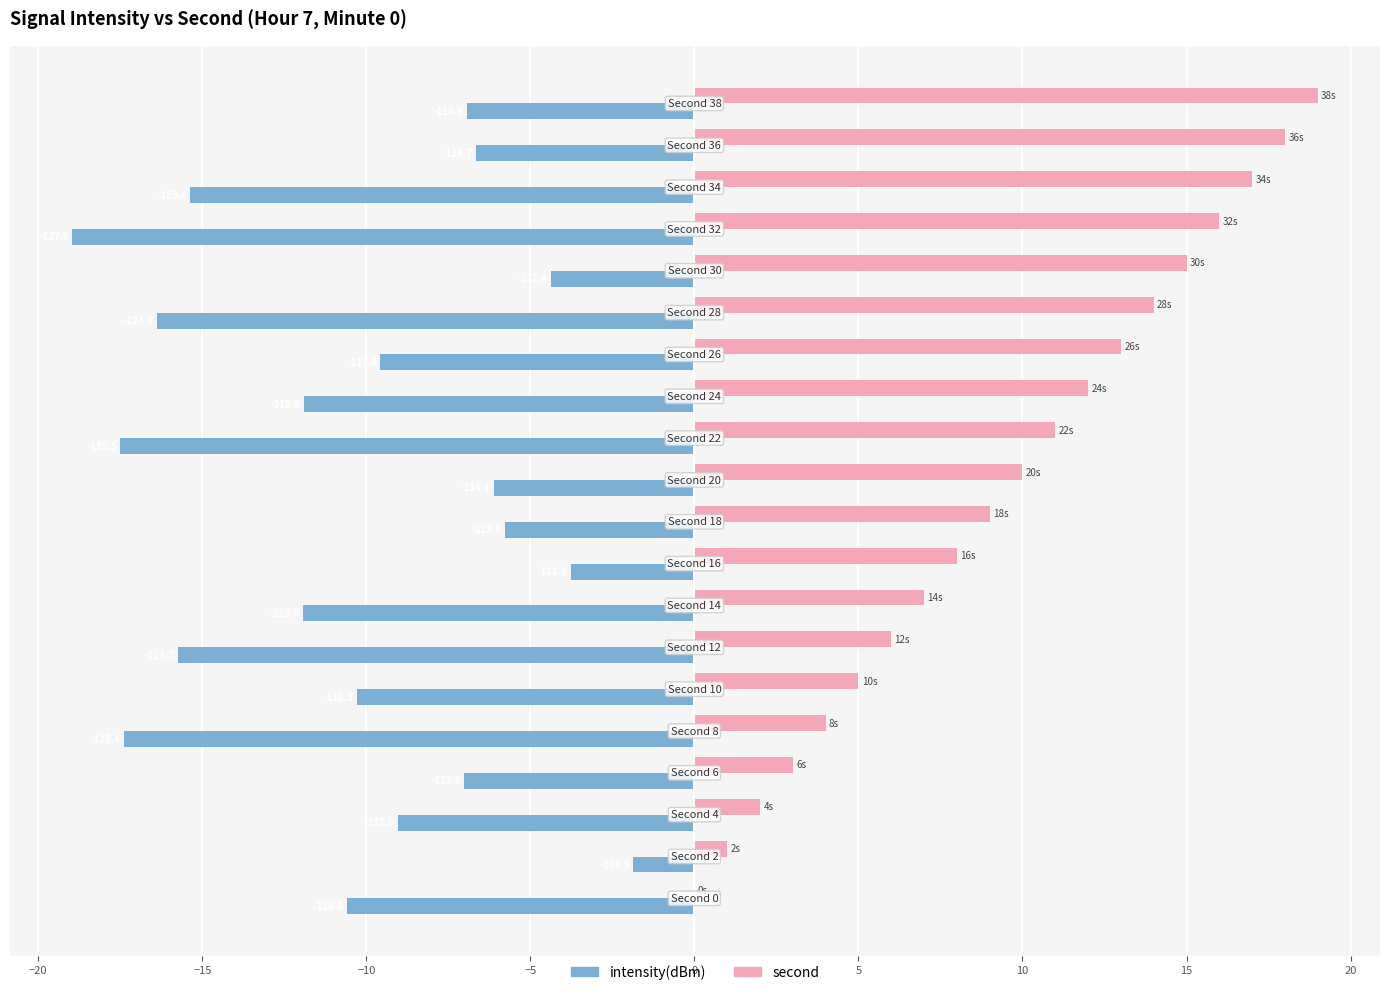

What are all the series names shown in the legend?

intensity(dBm), second